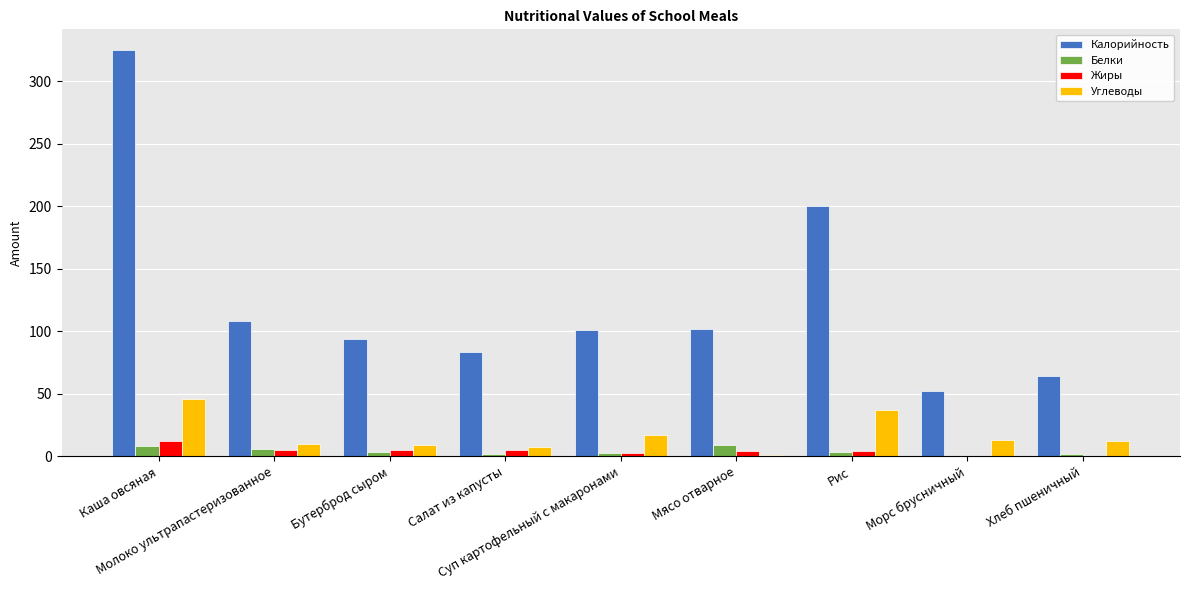

Which series has the largest total across all categories?

Калорийность